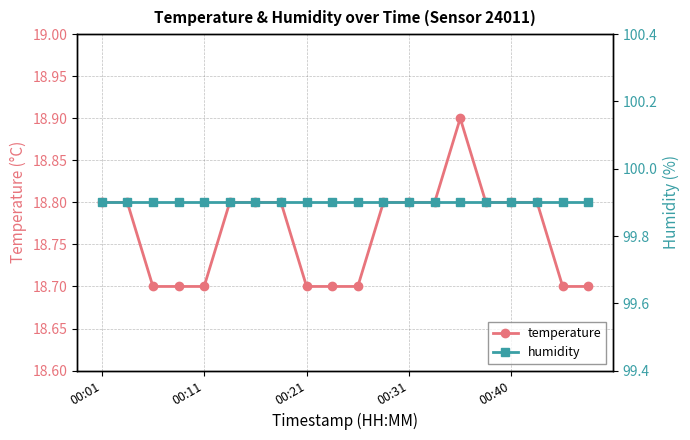

The humidity series shows 99.9 at 17. True or false?

True